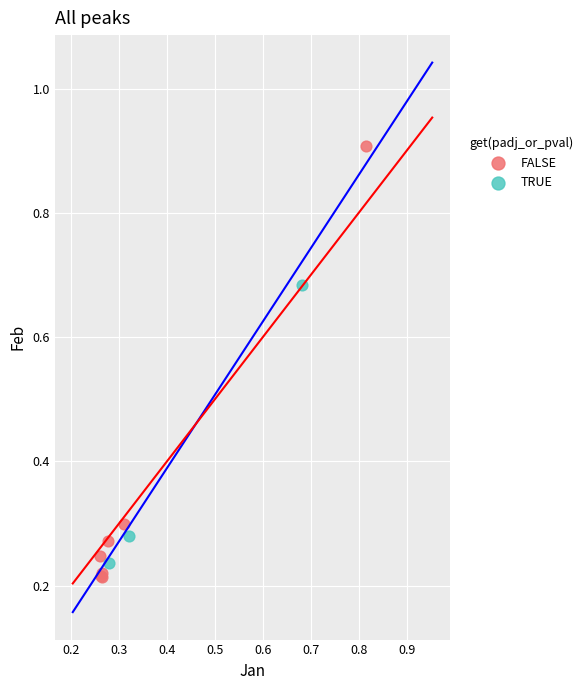

Which series reaches the maximum Y coordinate?

FALSE